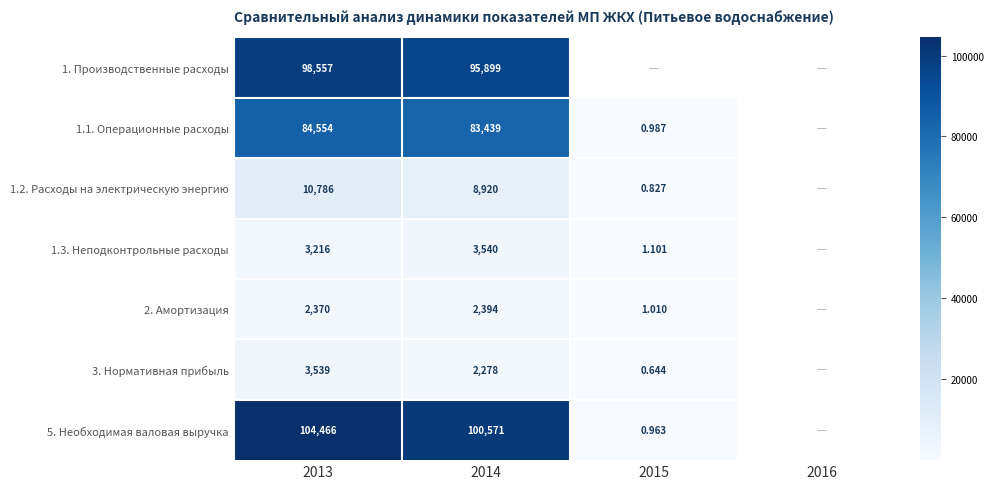

The value of 1.3. Неподконтрольные расходы at 2015 is 1.1. True or false?

True